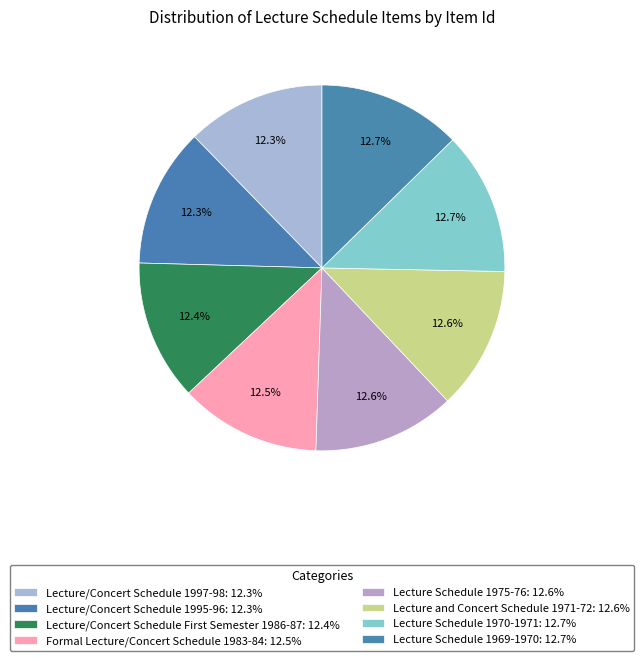

Which slice is the smallest?

Lecture/Concert Schedule 1997-98